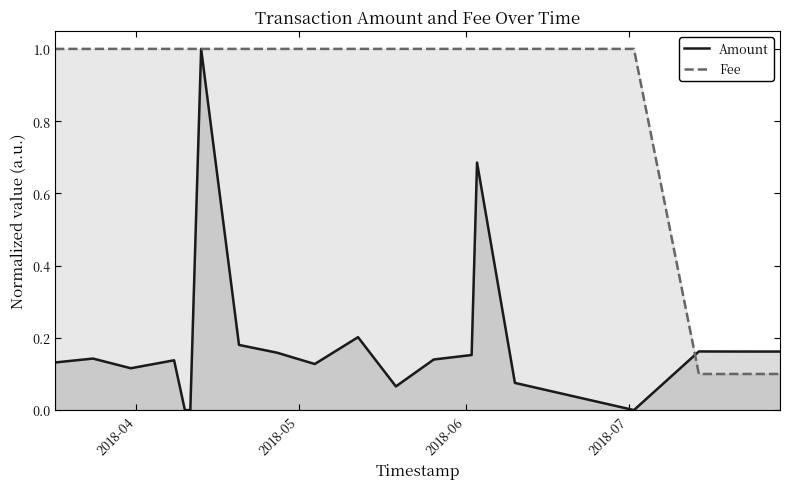

What is the sum of all Fee values?

17.3